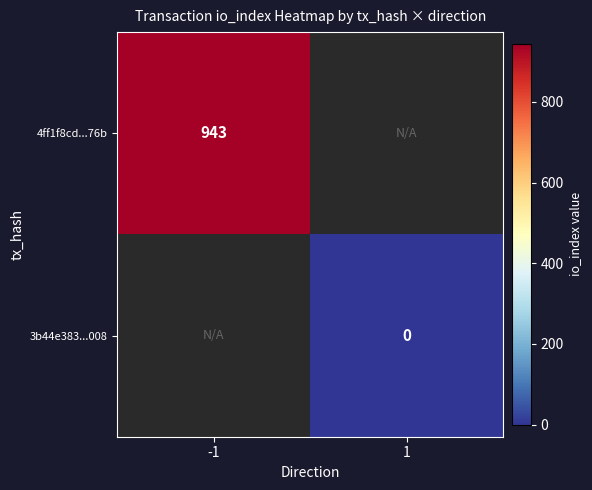

How many categories are shown in the chart?

2